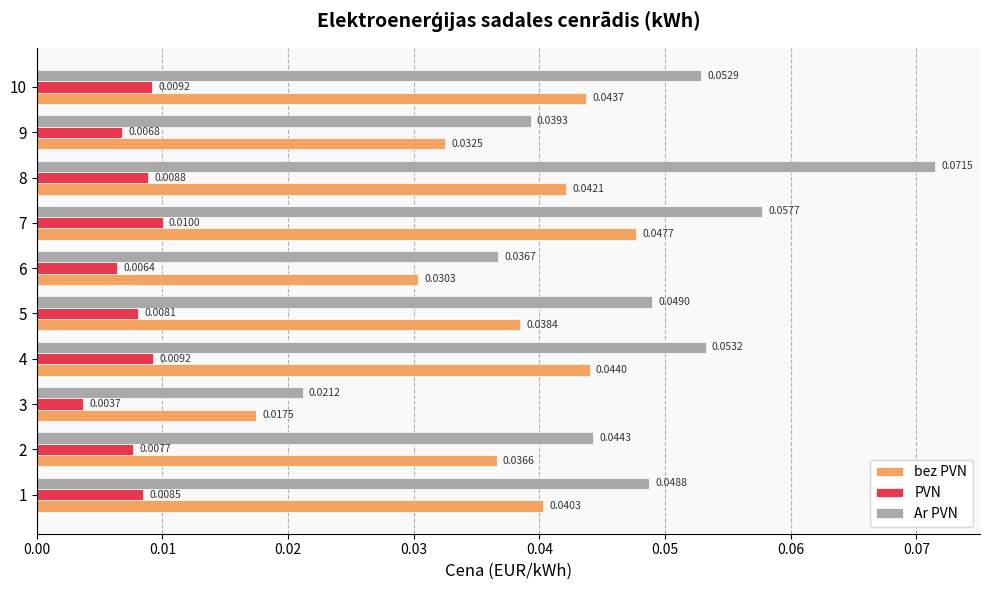

Count the number of data series in this chart.

3